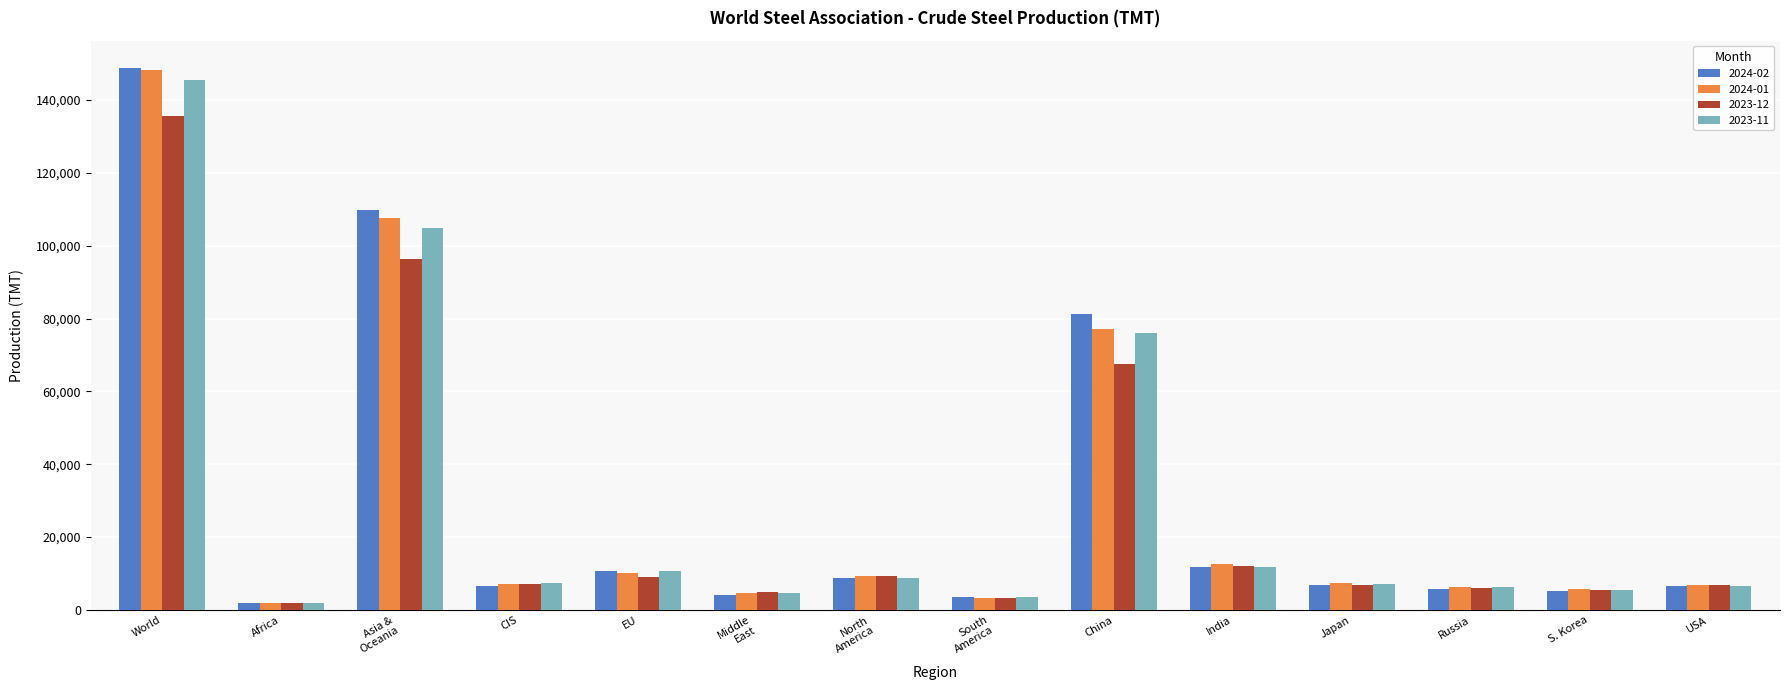

What is the difference between the second highest and minimum values in the 2023-12 series?

94500